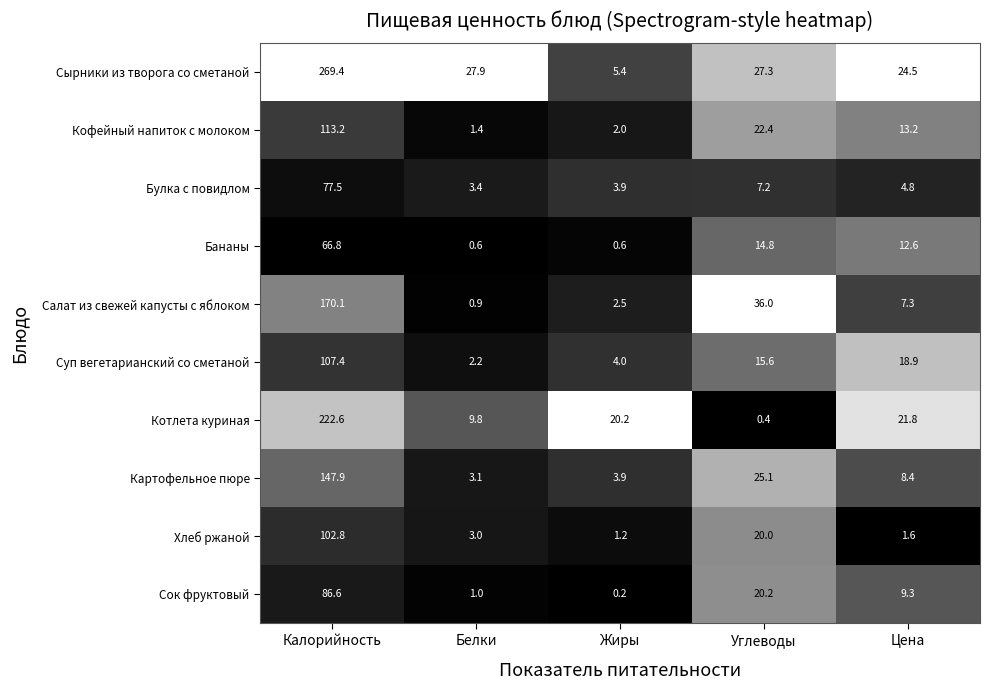

What is the total value across all series at Жиры?

43.9